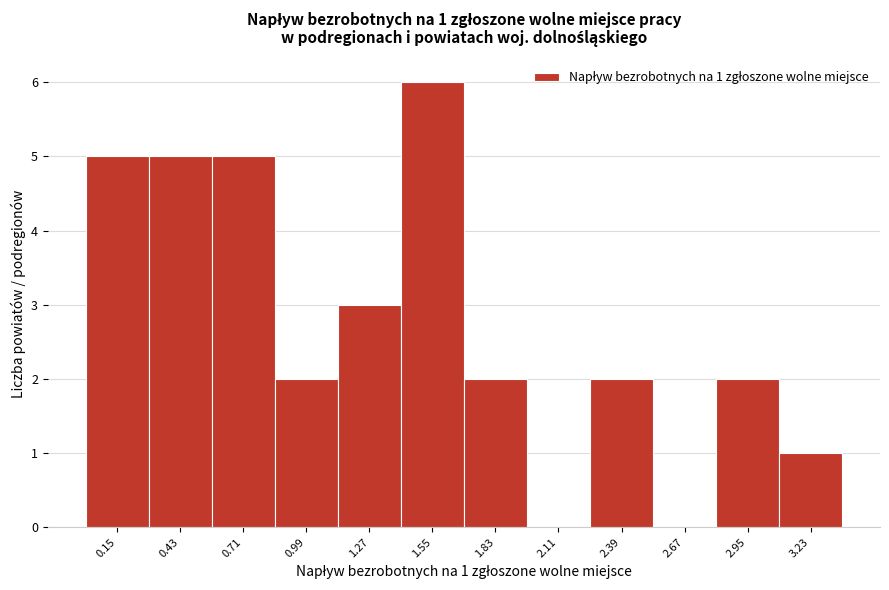

Reading left to right, list all the values displayed in this chart.

0.15=5	0.43=5	0.71=5	0.99=2	1.27=3	1.55=6	1.83=2	2.11=0	2.39=2	2.67=0	2.95=2	3.23=1